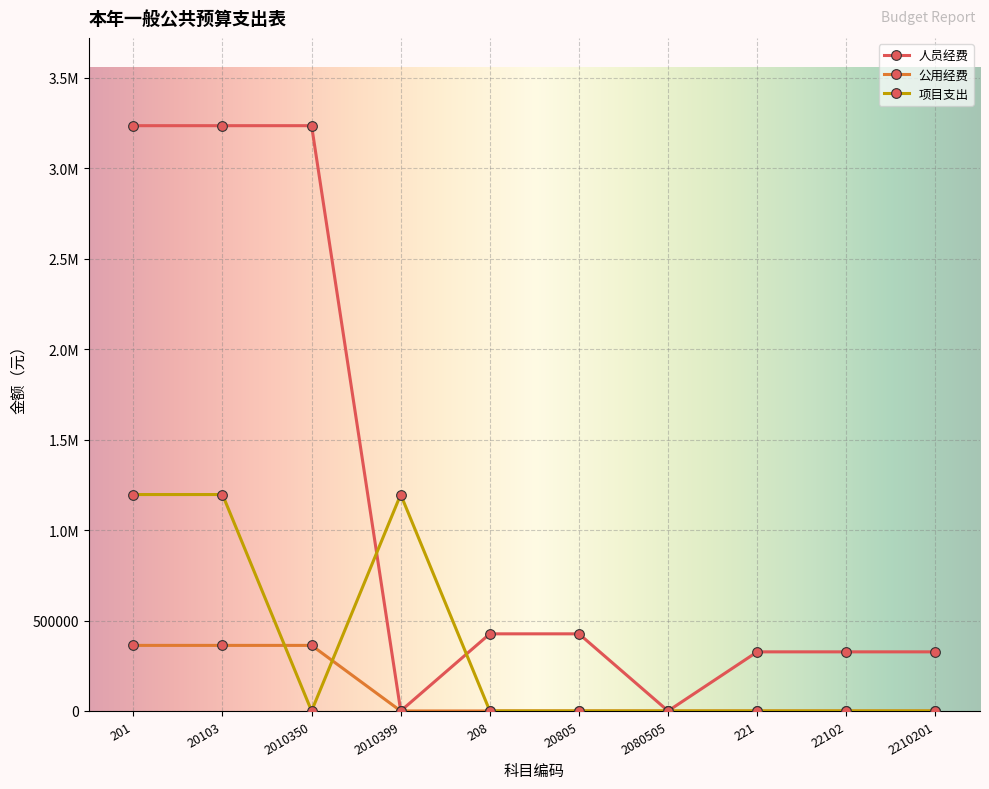

What is the sum of the 人员经费 values at 208 and 2010350?

3662456.1